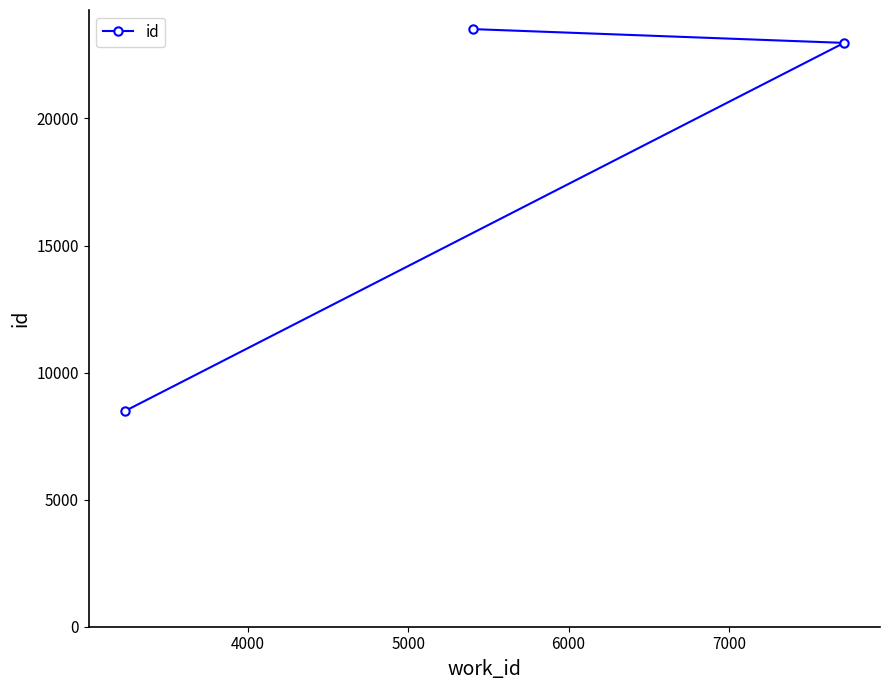

What is the difference between the maximum and minimum values?

15035